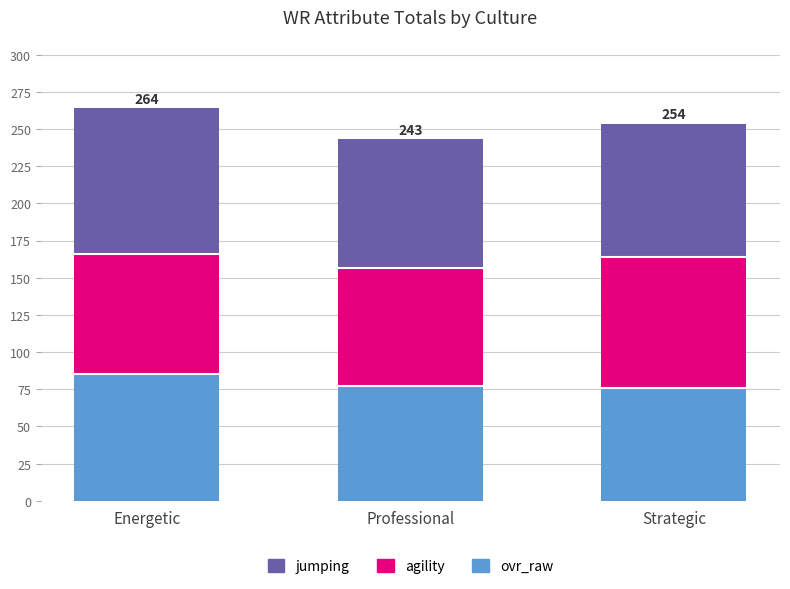

What are all the series names shown in the legend?

jumping, agility, ovr_raw